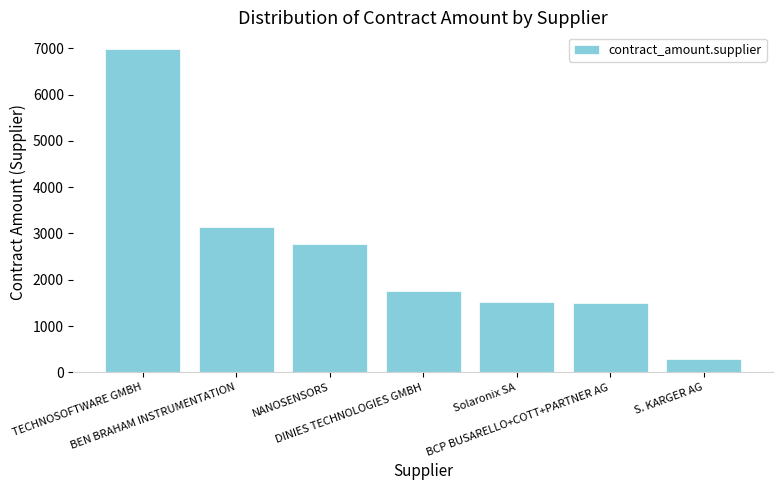

What position from the right is Solaronix SA?

3